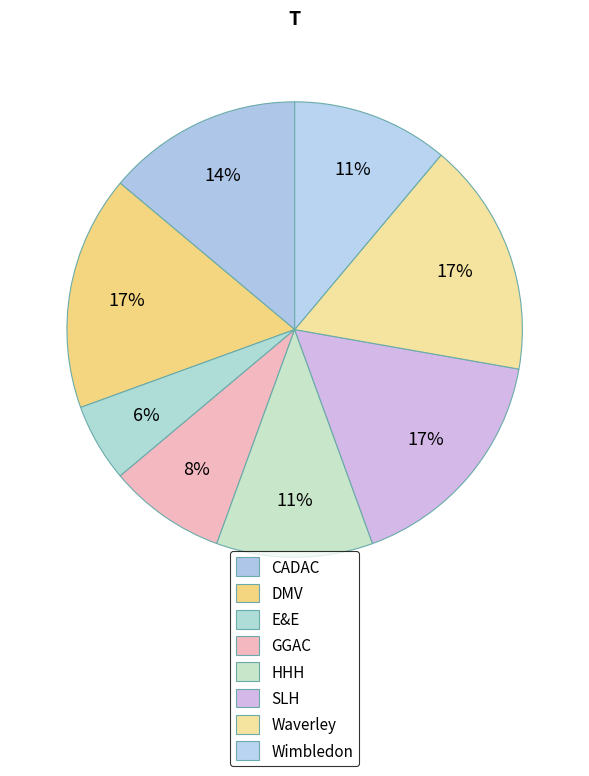

Count the number of slices in the pie.

8